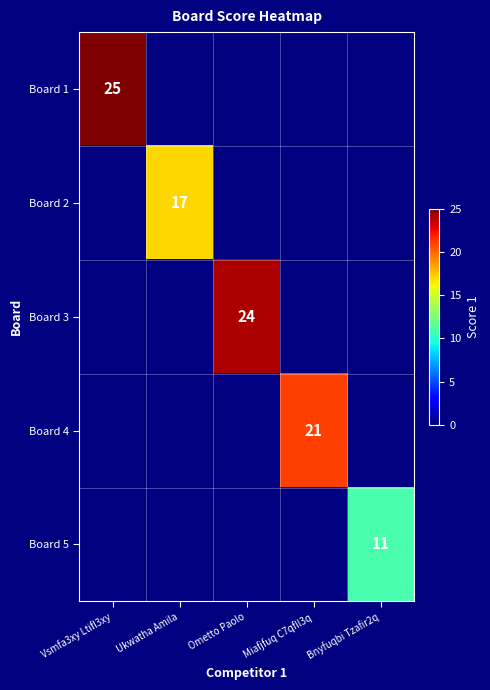

What is the smallest value displayed?

11.0